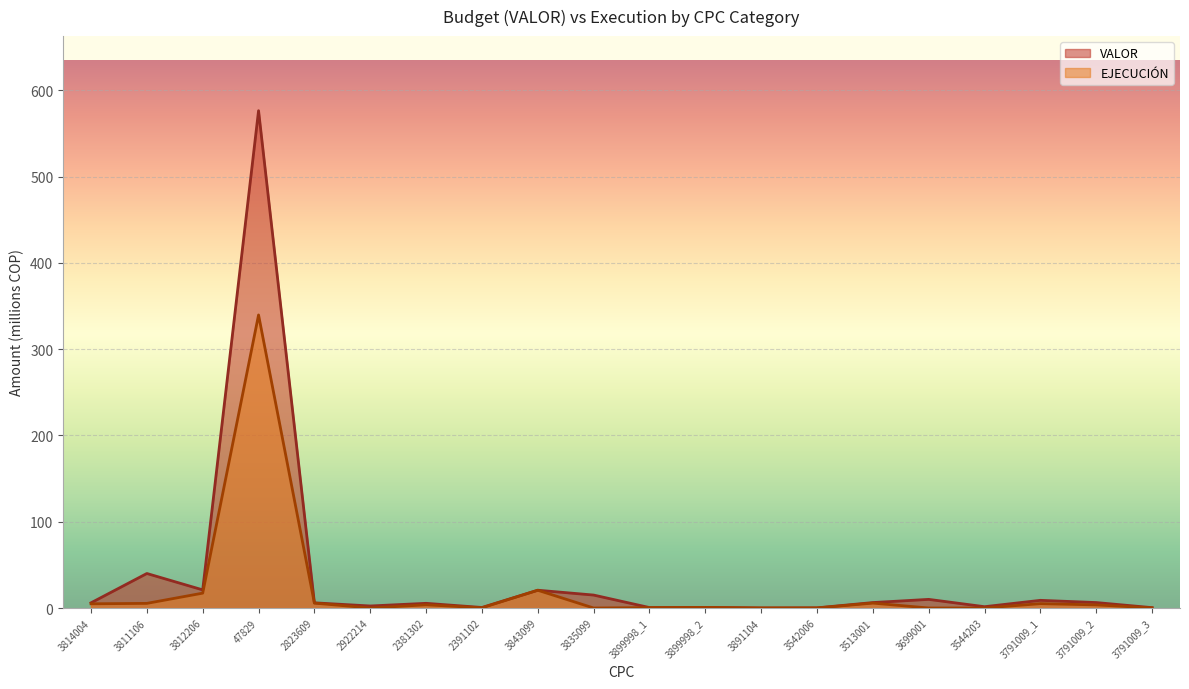

True or false: VALOR and EJECUCIÓN intersect in this chart.

False